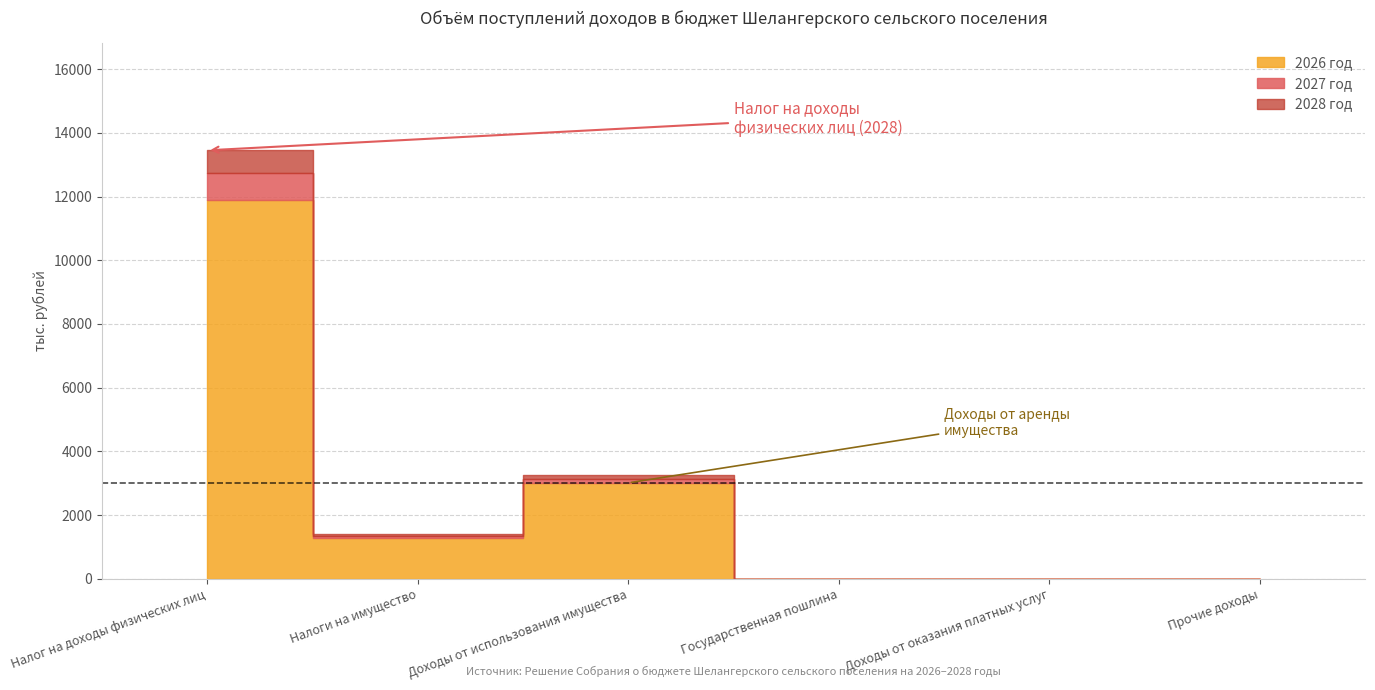

How many categories are shown in the chart?

6